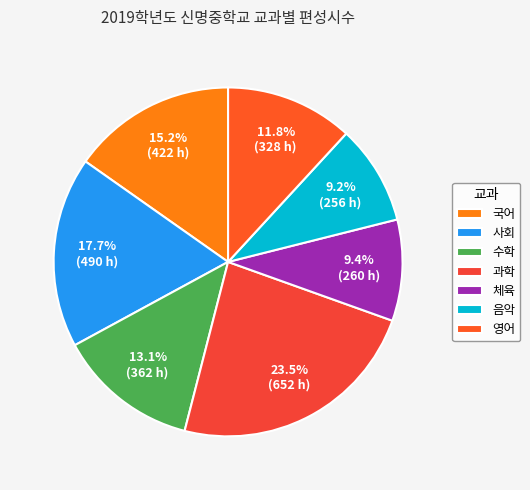

To the nearest percent, what percentage of the pie is 사회?

18%